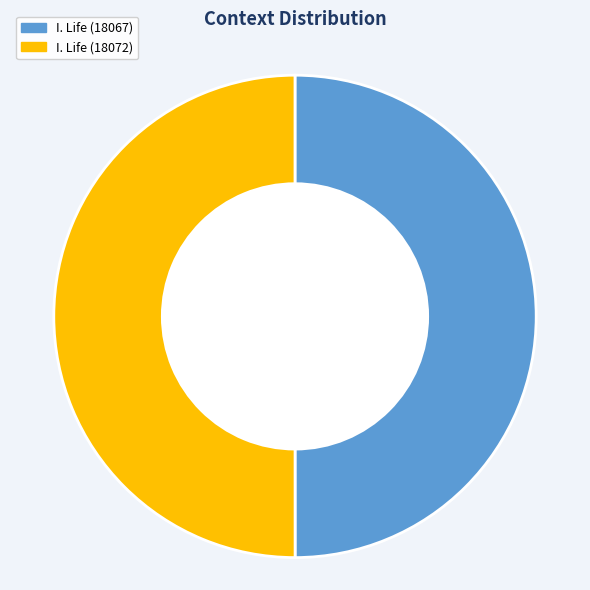

What is the ratio of the value at I. Life (18067) to the value at I. Life (18072)?

1.0